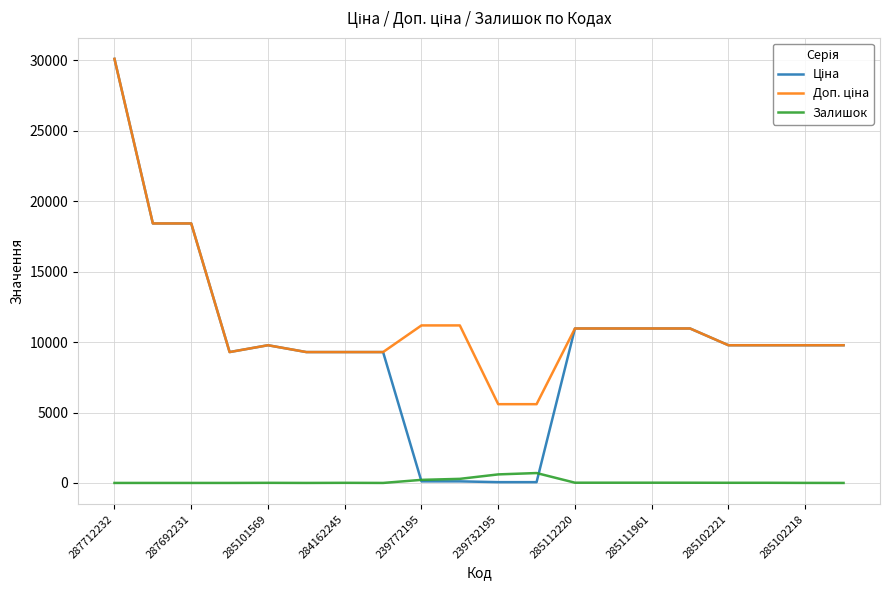

What is the difference between the second highest and second lowest values in the Залишок series?

606.0